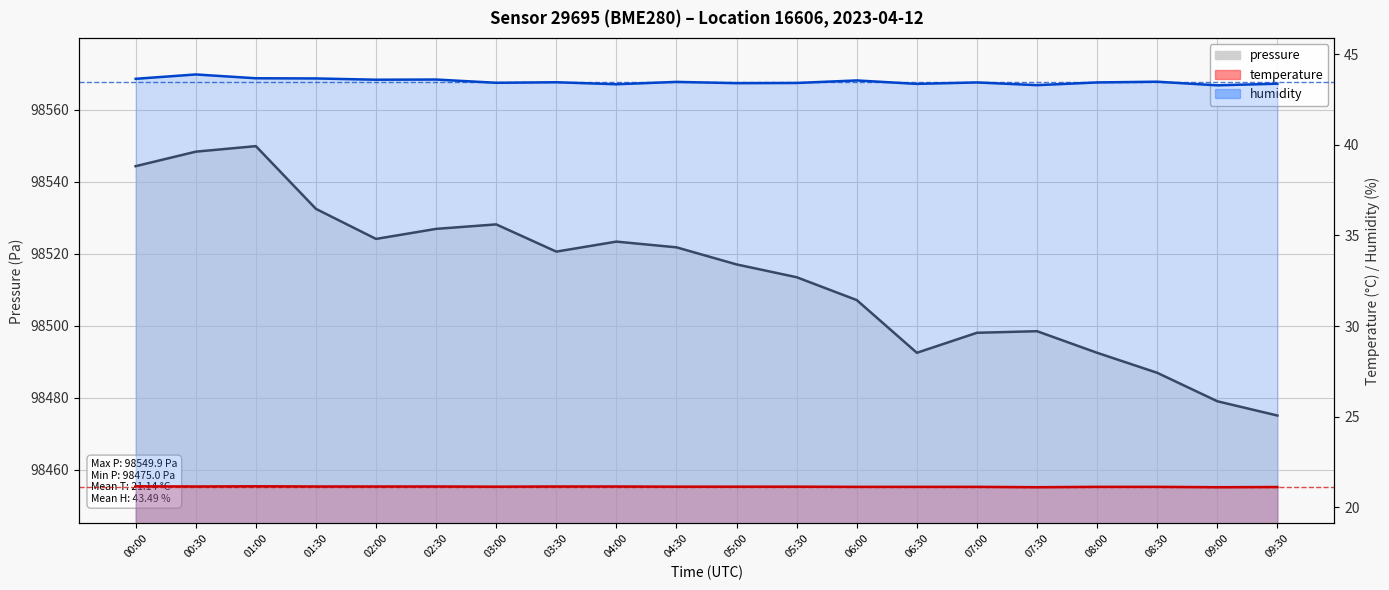

How many interior local valleys does the temperature series have?

4